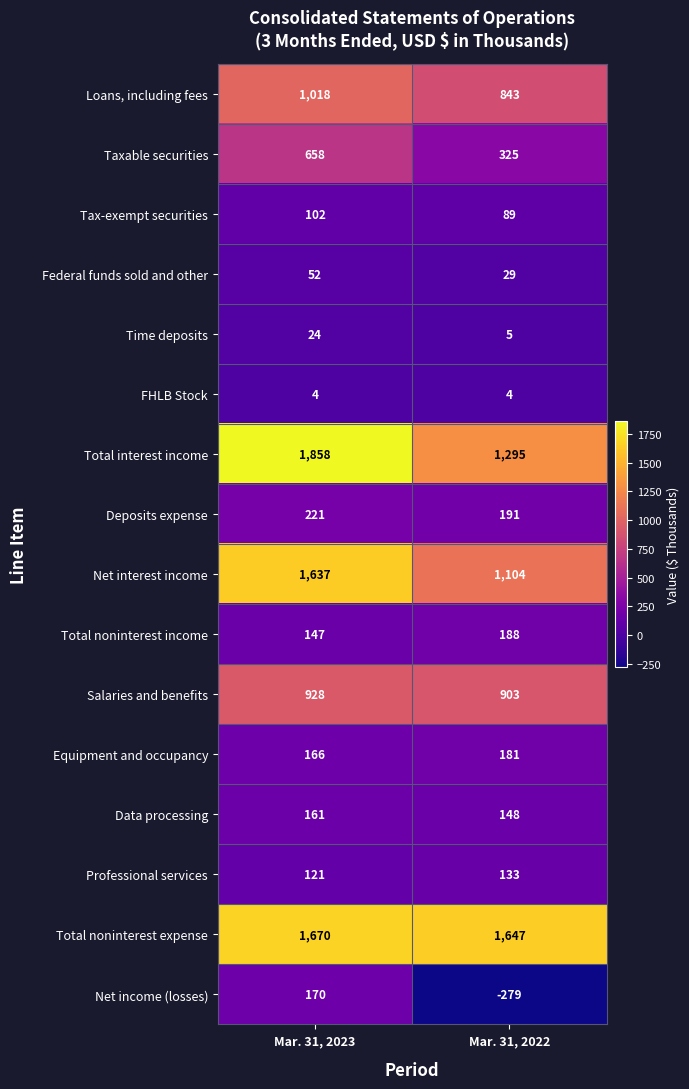

Count the number of data series in this chart.

16